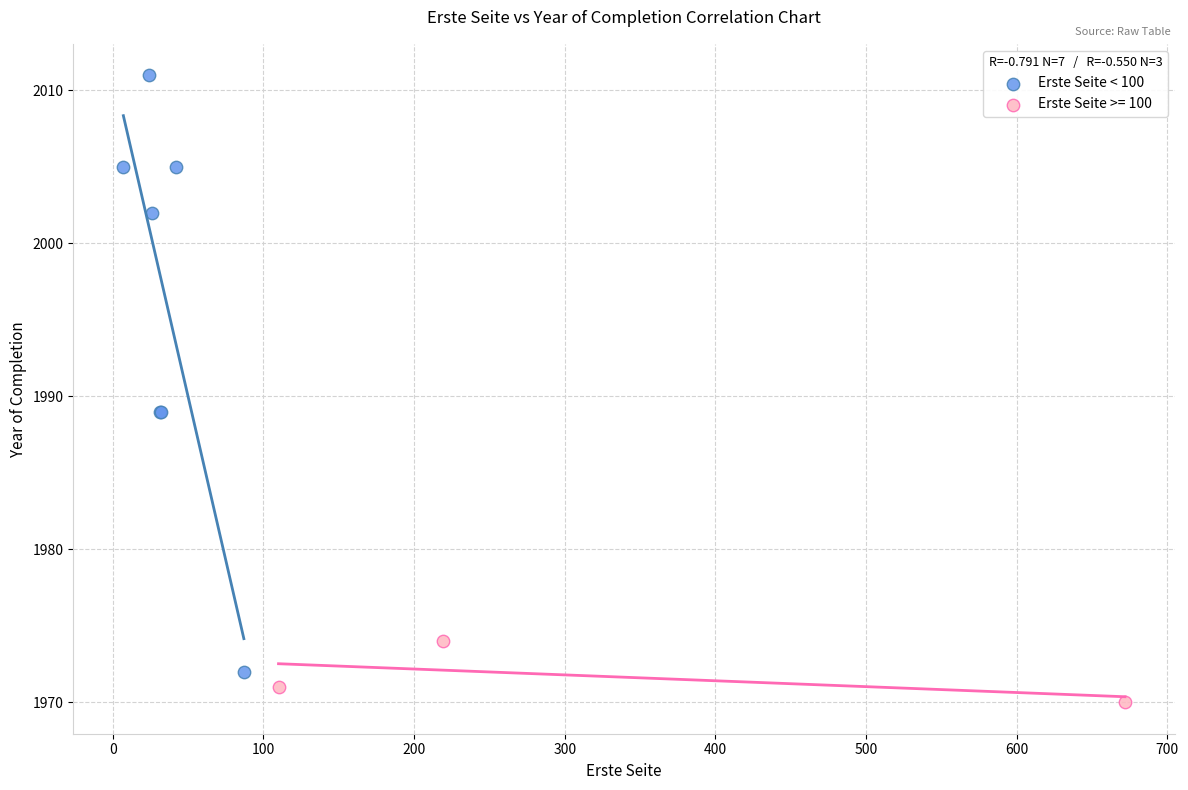

Which series contains the highest Y value?

Erste Seite < 100